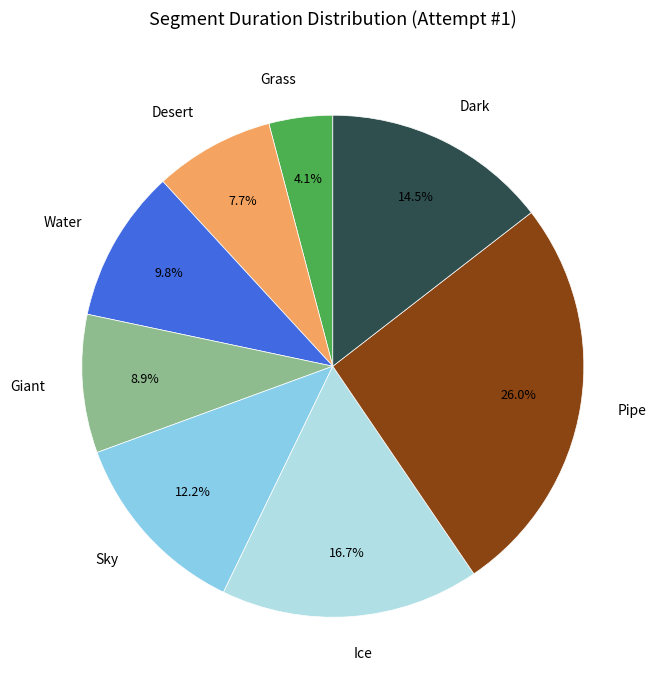

What is the largest slice in the pie chart?

Pipe